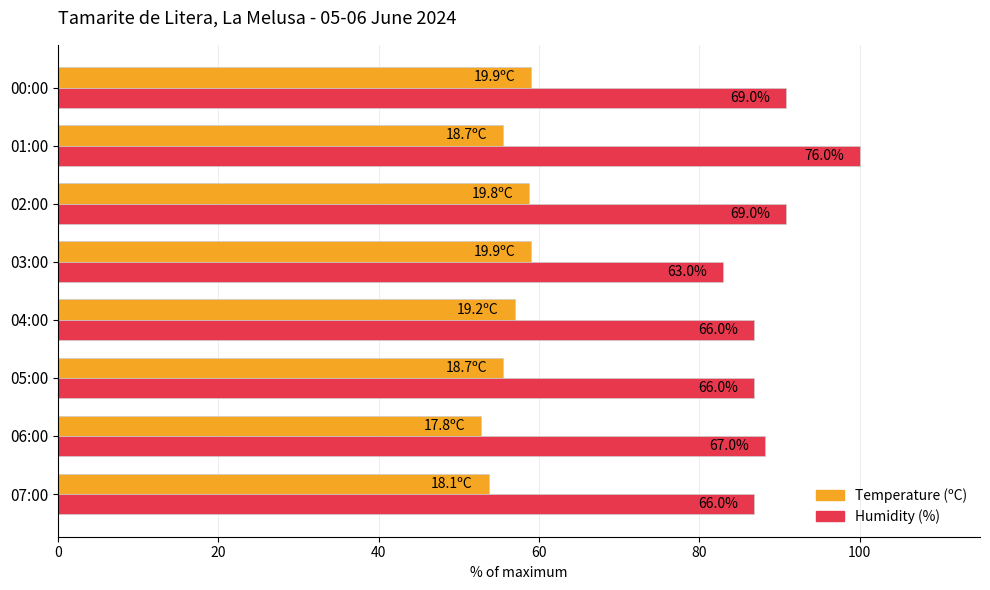

What are all the series names shown in the legend?

Temperature (ºC), Humidity (%)